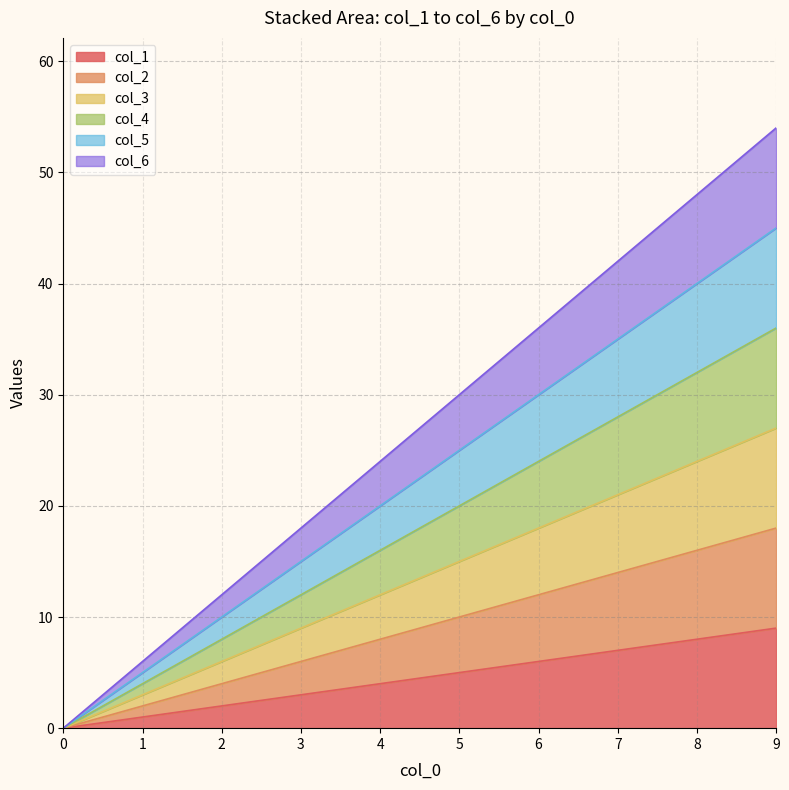

What are all the series names shown in the legend?

col_1, col_2, col_3, col_4, col_5, col_6